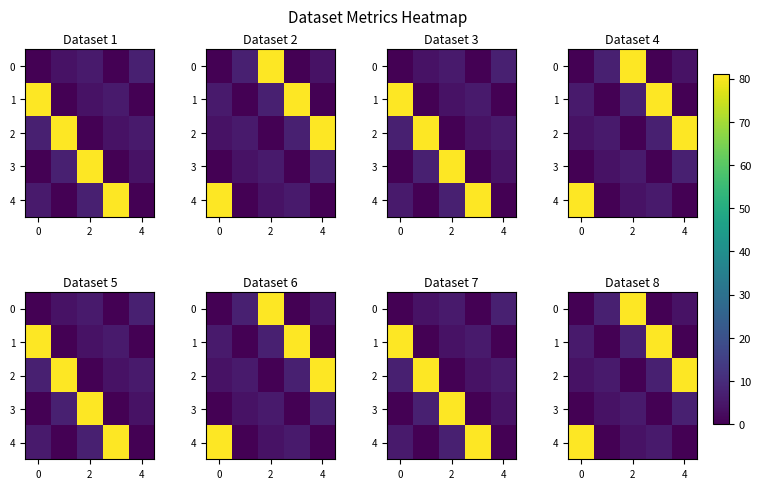

List the series in order of their peak value, lowest first.

3, 0, 1, 2, 4